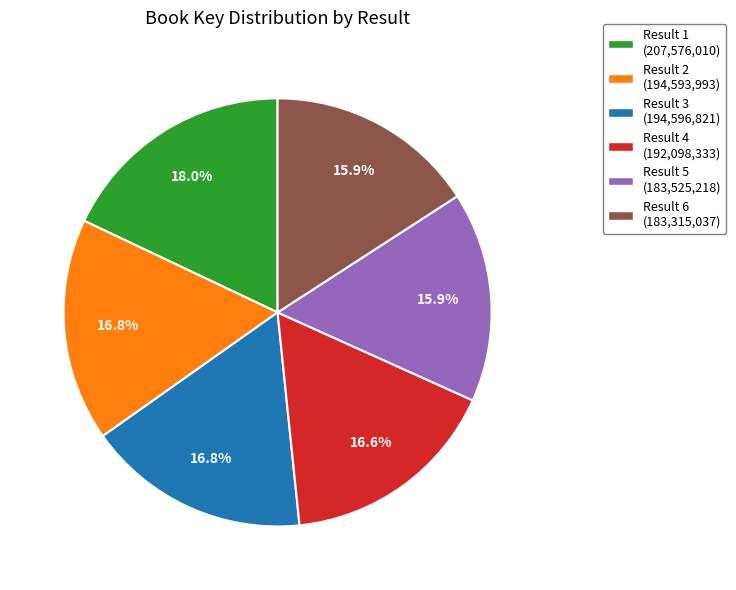

Do Result 5 (183,525,218) and Result 1 (207,576,010) together represent more than half of the pie?

No